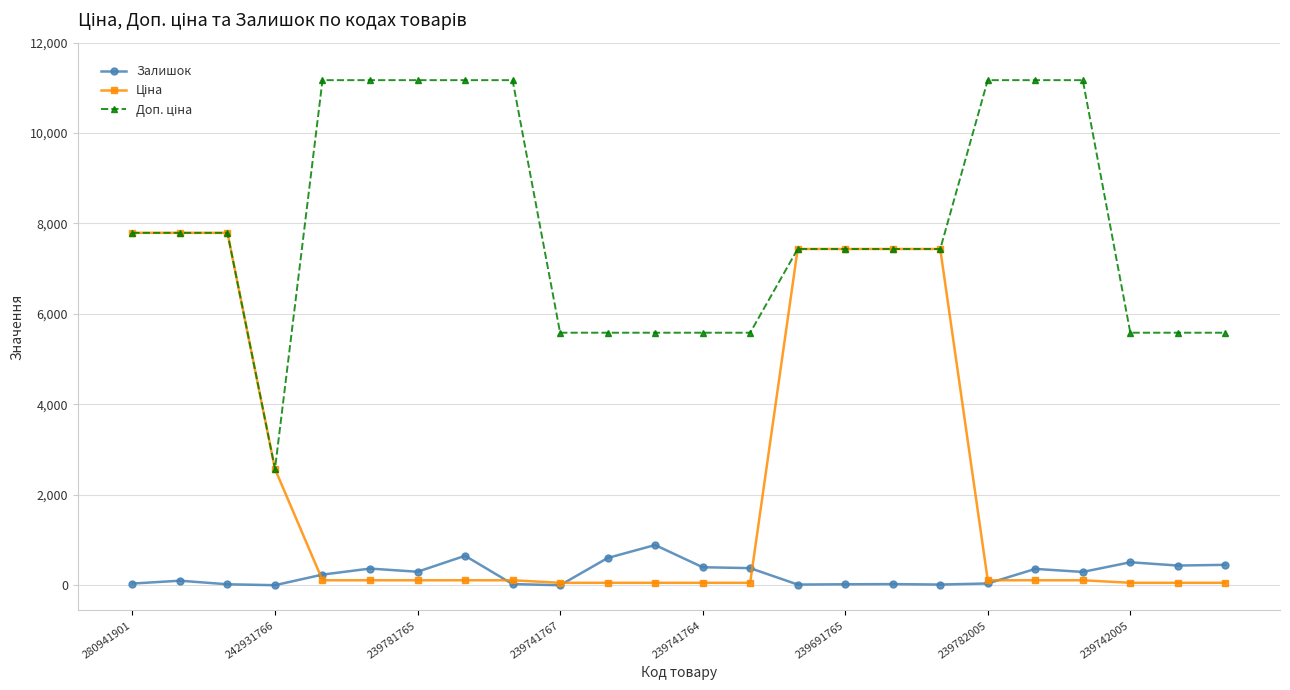

Is this an area chart (filled region under the line)?

No